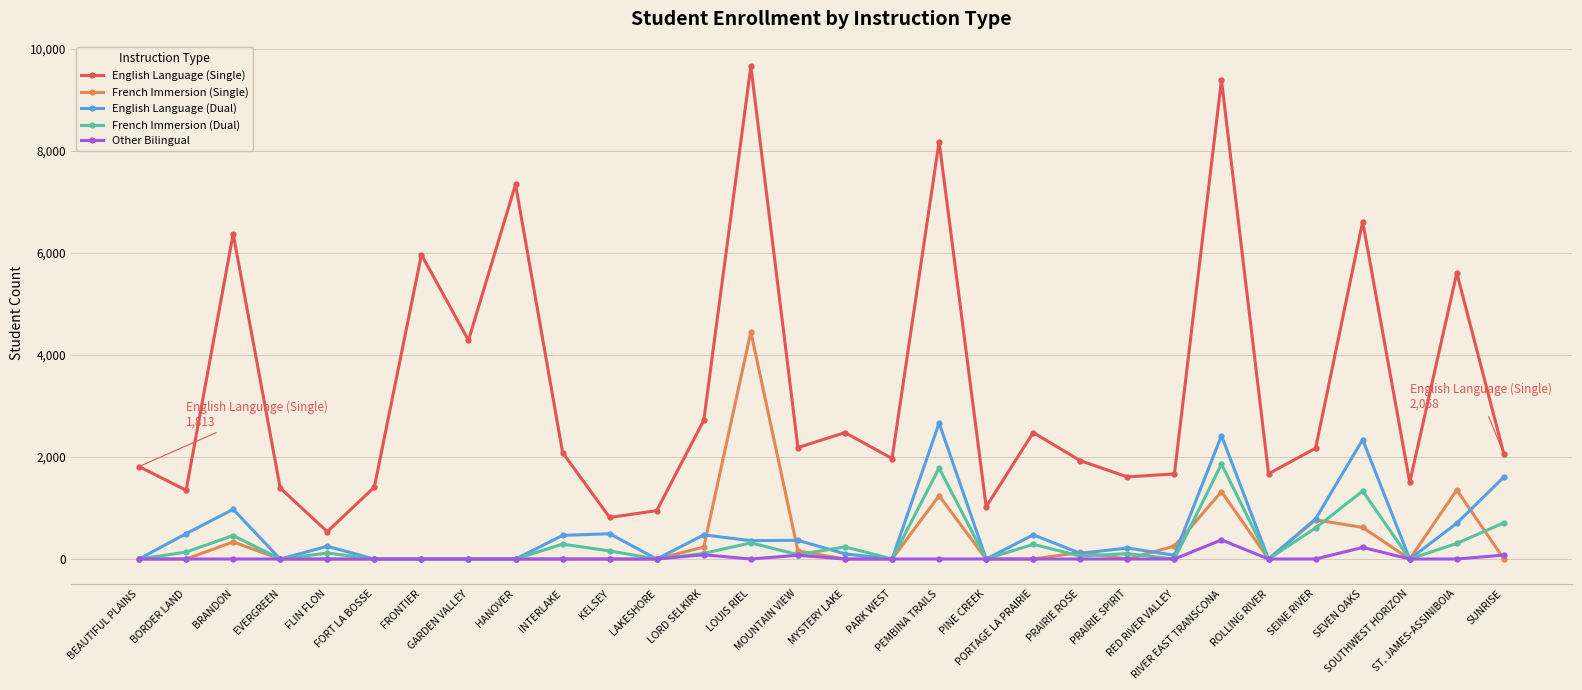

How many lines are shown in the chart?

5